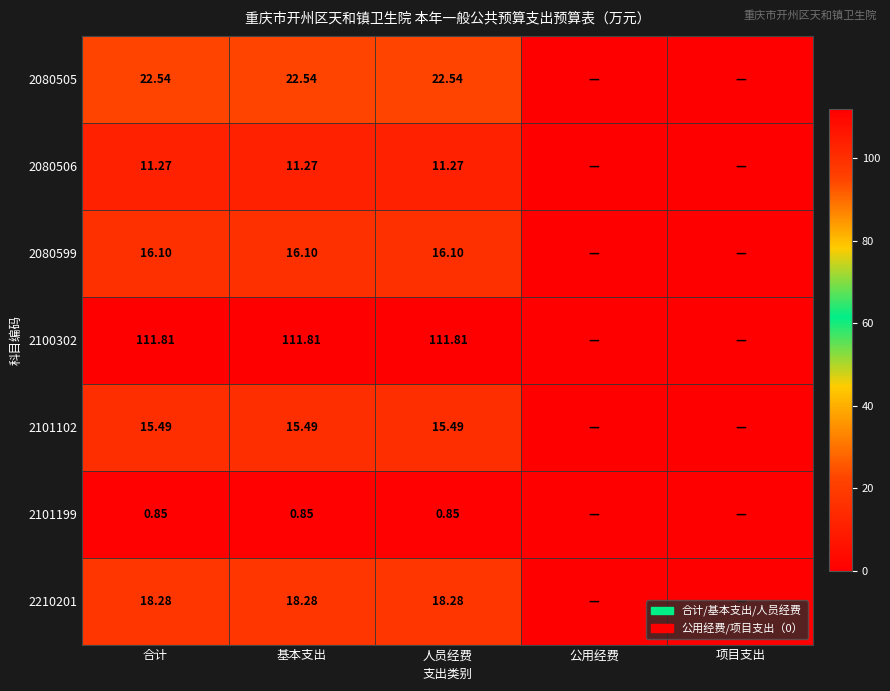

What is the spread (max minus min) of values at 合计?

111.0